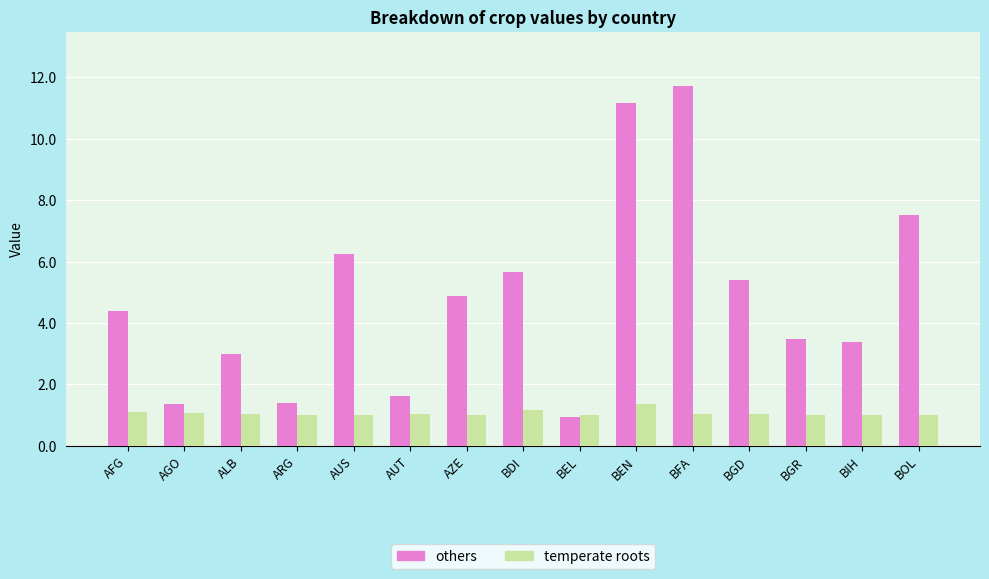

Rank the series by their average value, from highest to lowest.

others, temperate roots